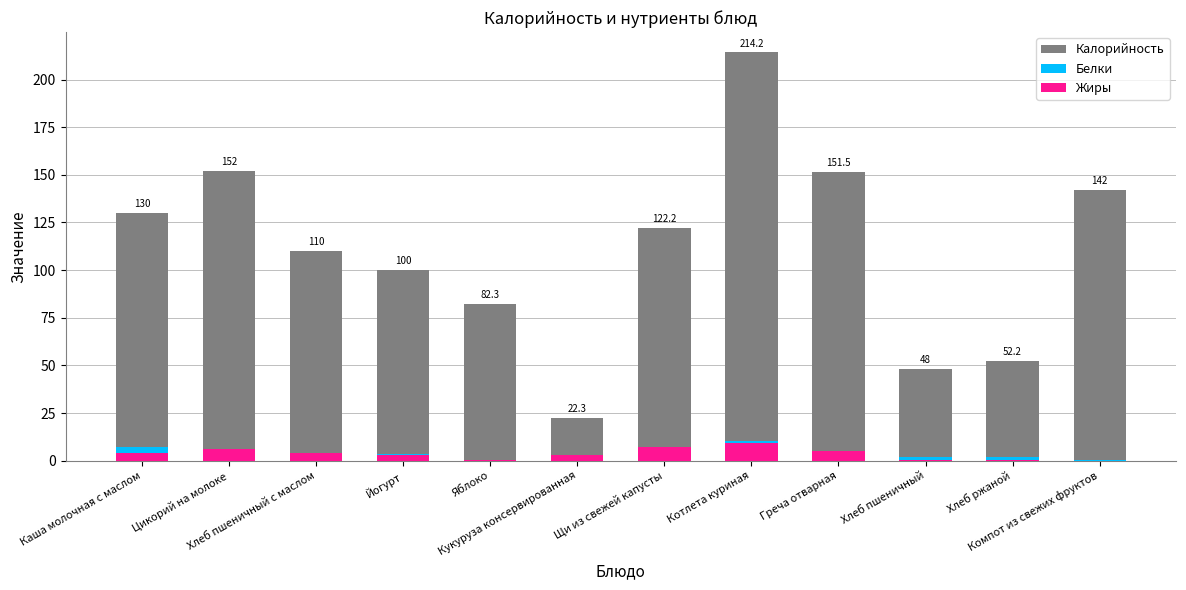

Which label corresponds to the smallest value in the chart?

Компот из свежих фруктов